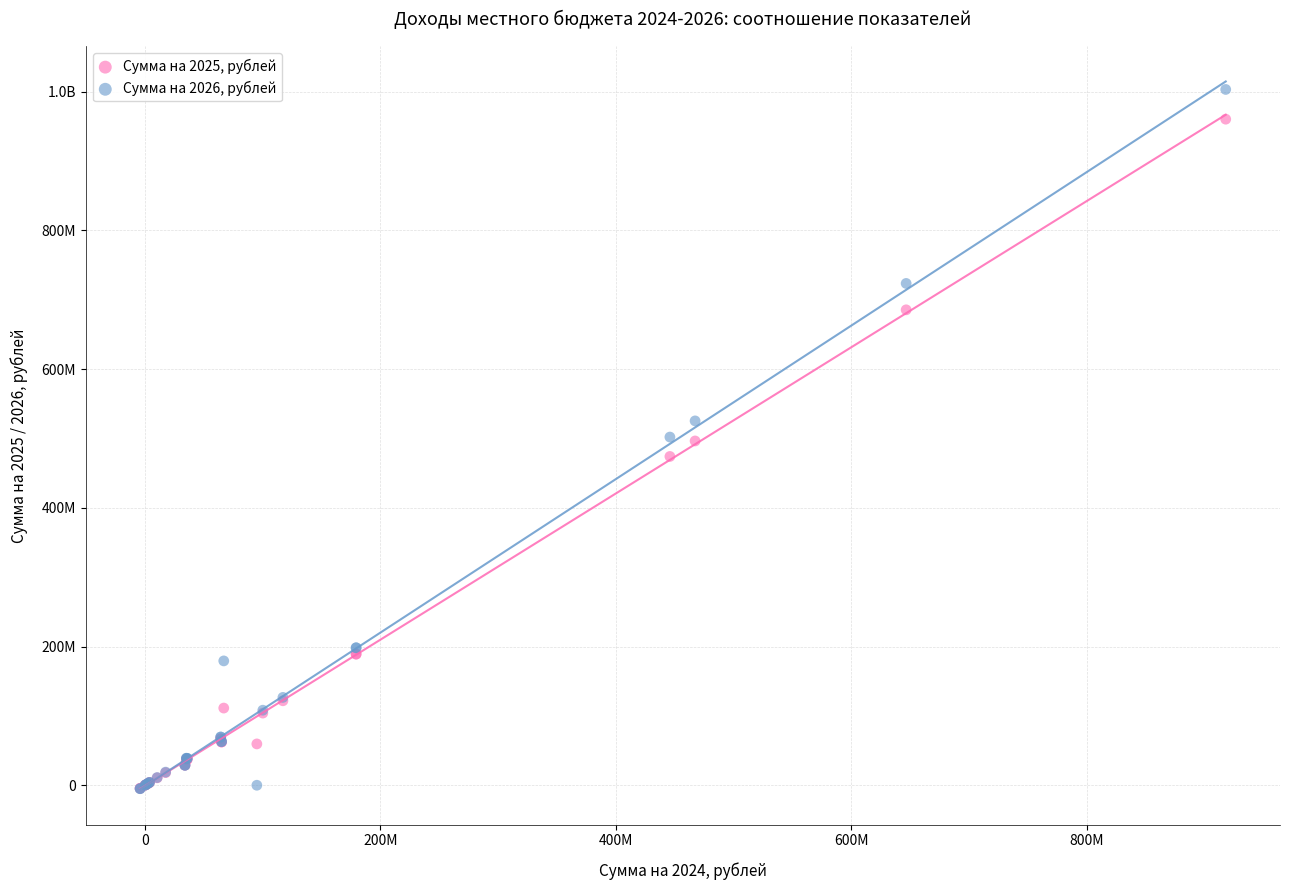

What are all the series names shown in the legend?

Сумма на 2025, рублей, Сумма на 2026, рублей